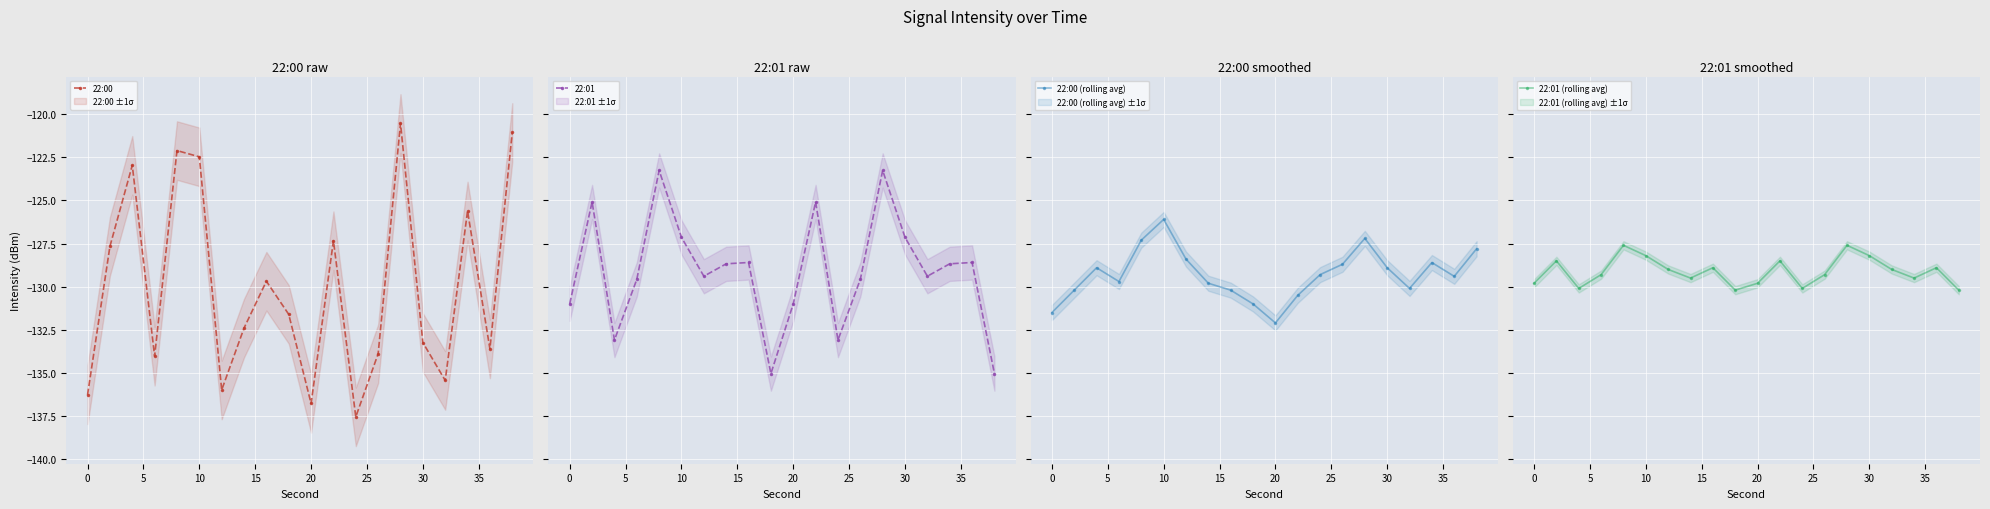

Is it true that 22:00 equals -56.4 at 20?

False